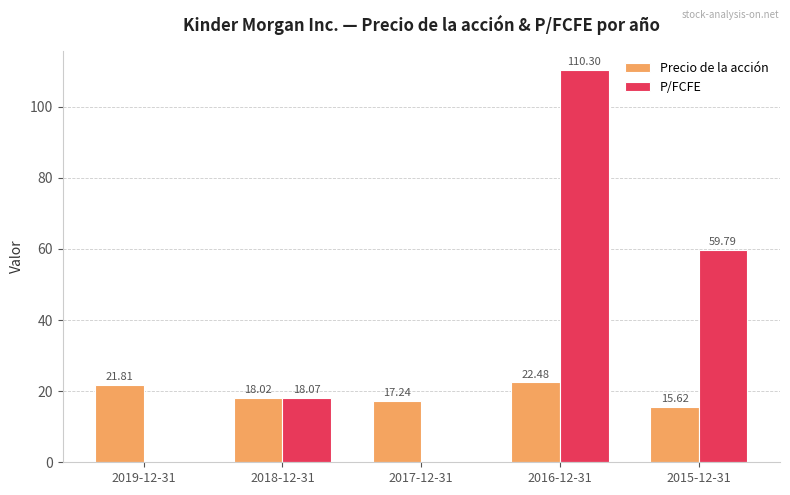

Is it true that Precio de la acción equals 22.5 at 2016-12-31?

True